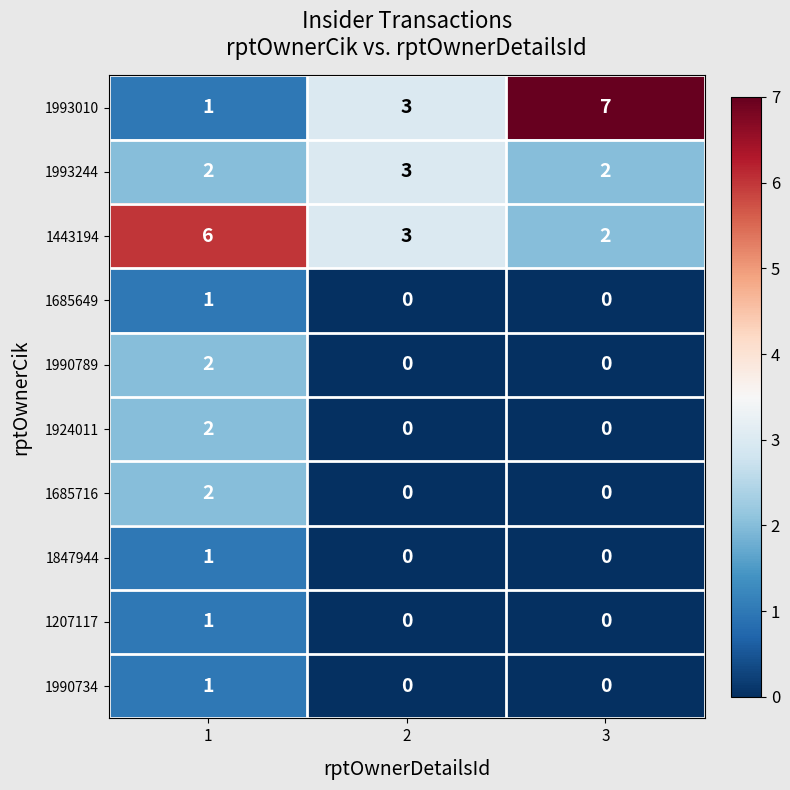

Which category has the highest value in the 1993010 series?

3